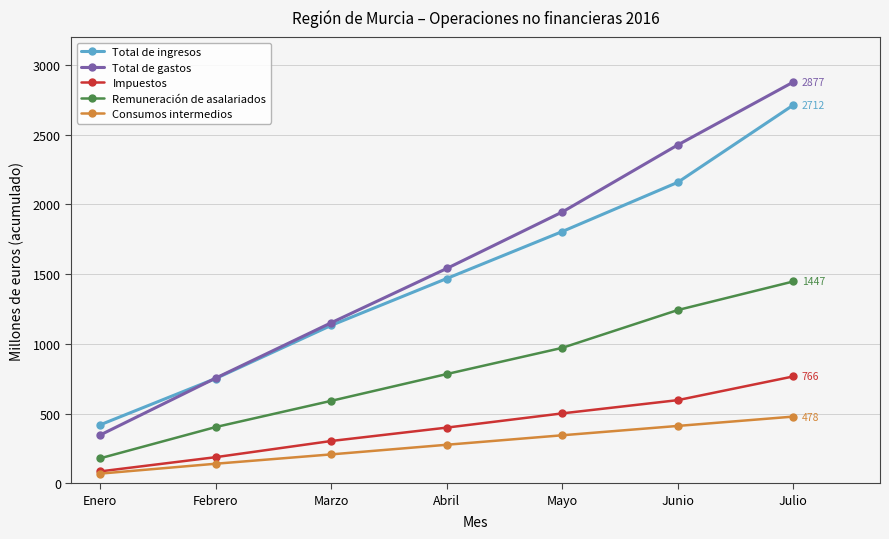

True or false: Remuneración de asalariados and Consumos intermedios cross at least once.

False